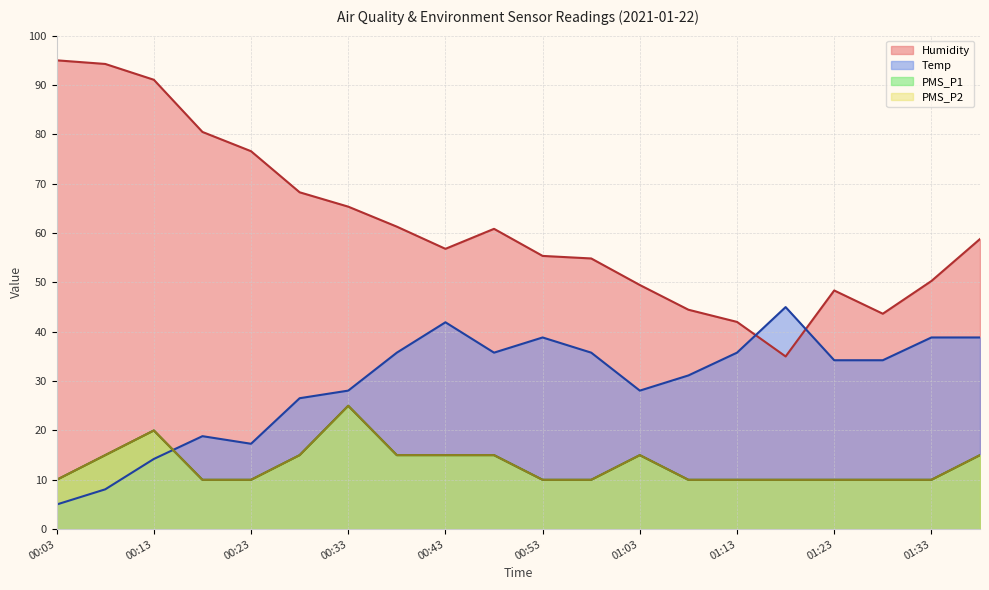

What is the difference between the maximum and minimum values in the PMS_P2 series?

15.0